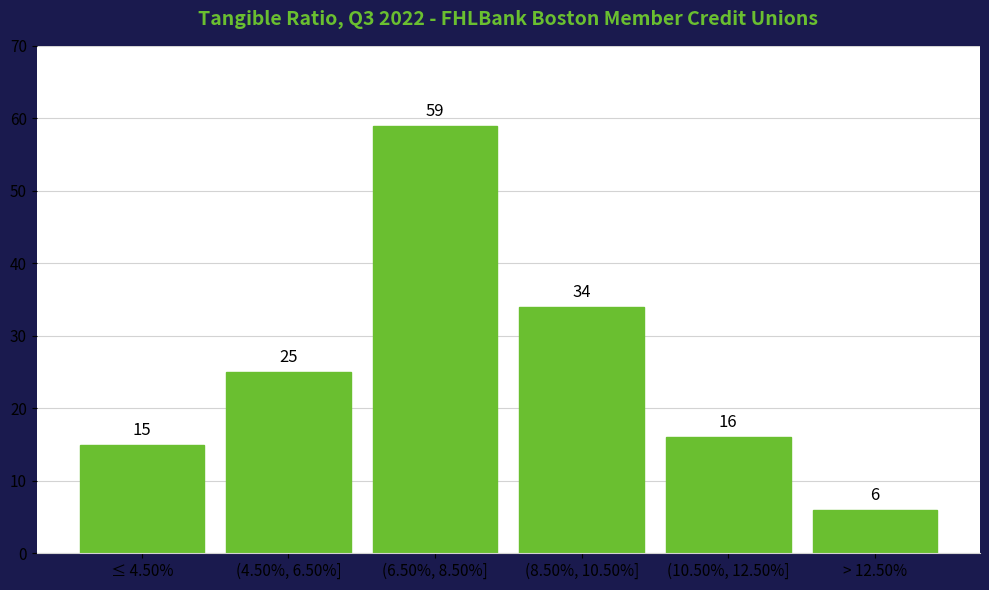

Reading right to left, what are all the values shown in this chart?

6	16	34	59	25	15